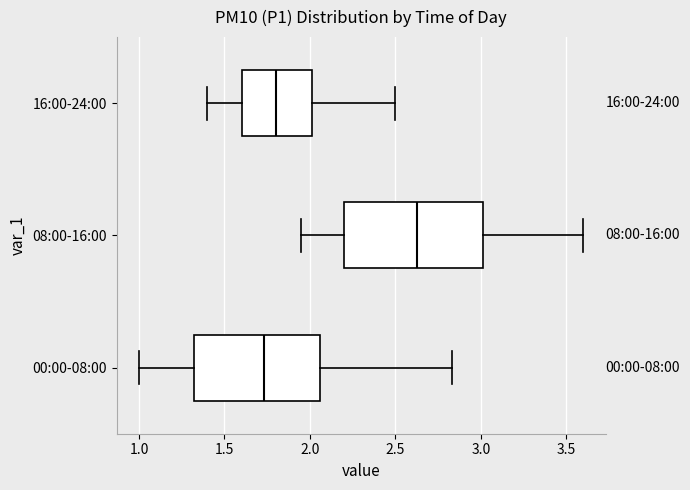

Which box is the widest, from its left edge to its right edge?

08:00-16:00